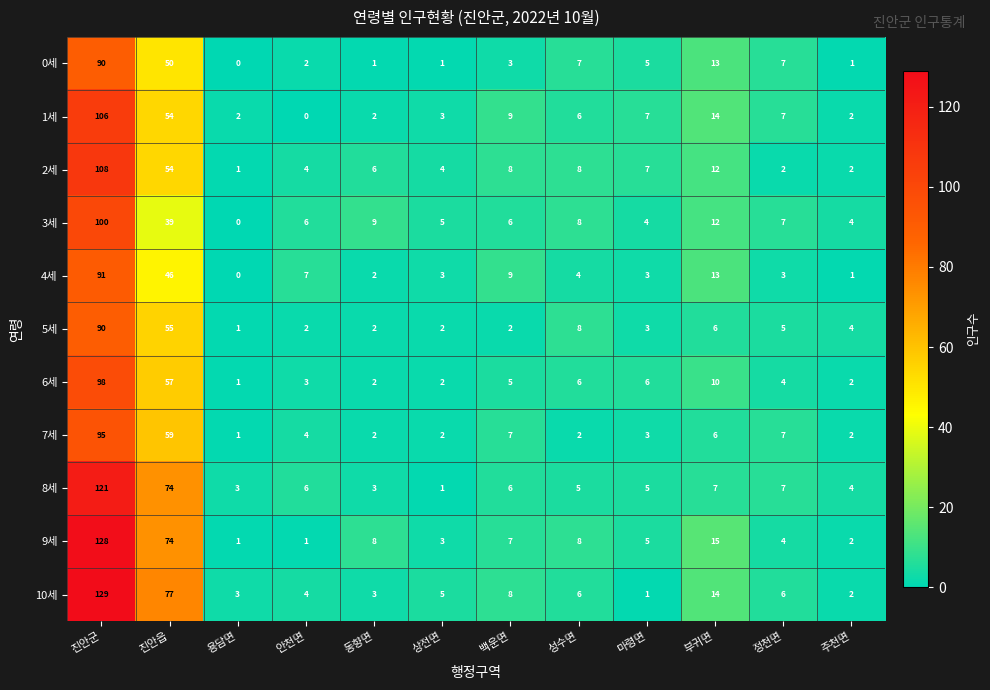

What is the difference between the highest and lowest values at 안천면?

7